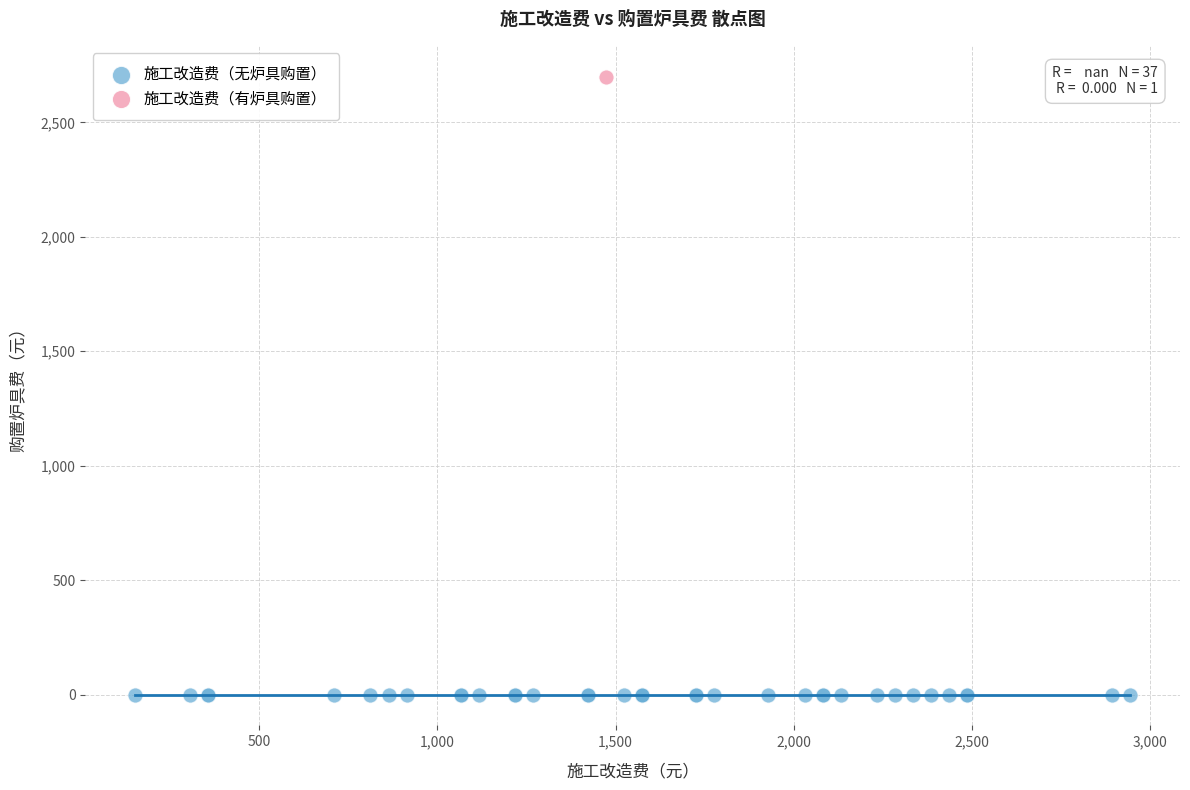

What are all the series names shown in the legend?

施工改造费（无炉具购置）, 施工改造费（有炉具购置）